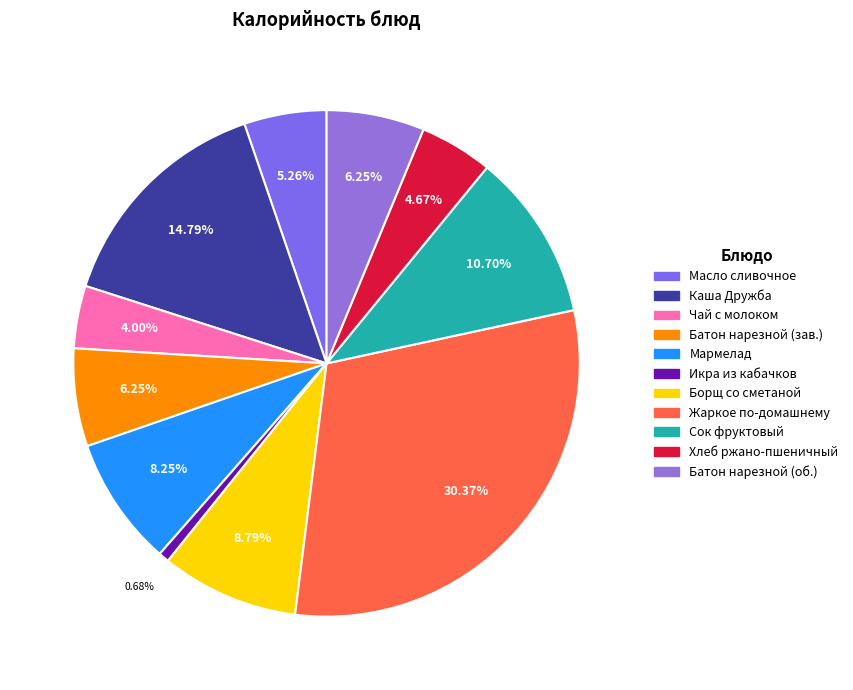

How many slices are in this pie chart?

11